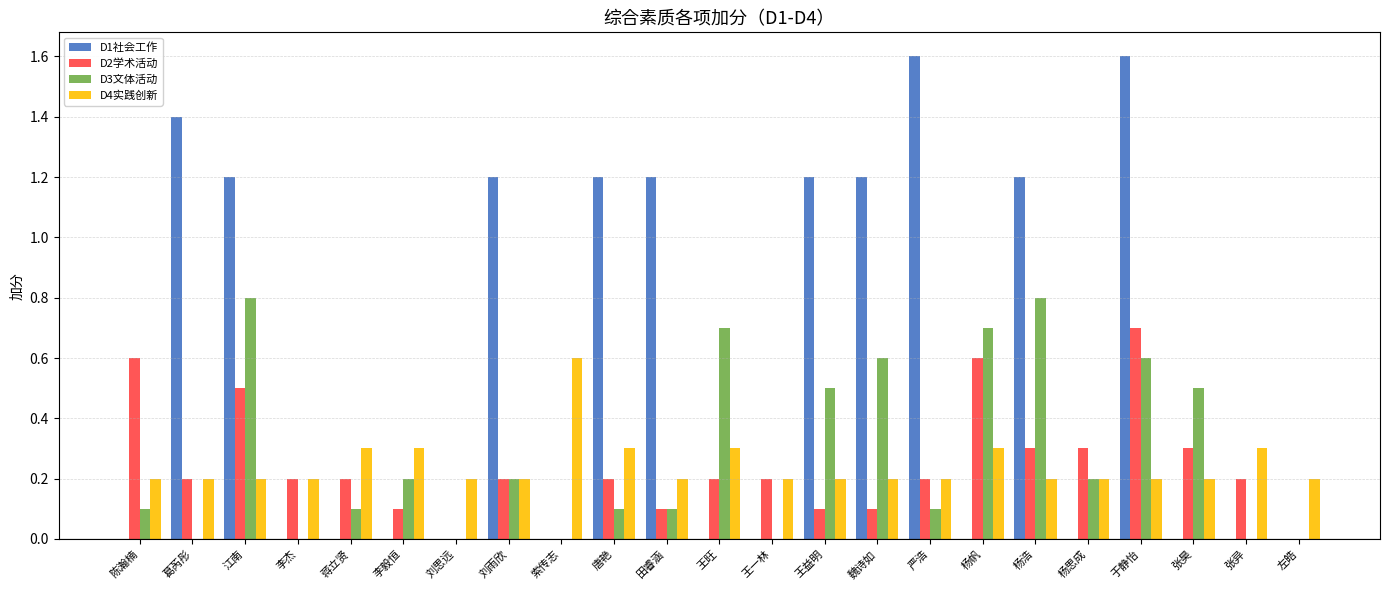

What is the sum of all D4实践创新 values?

5.6